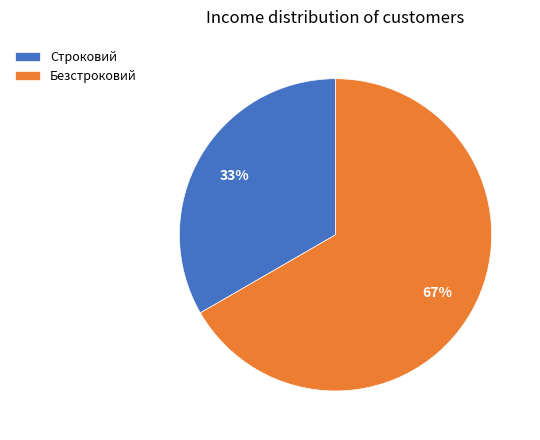

True or false: Строковий accounts for 42% of the total.

False